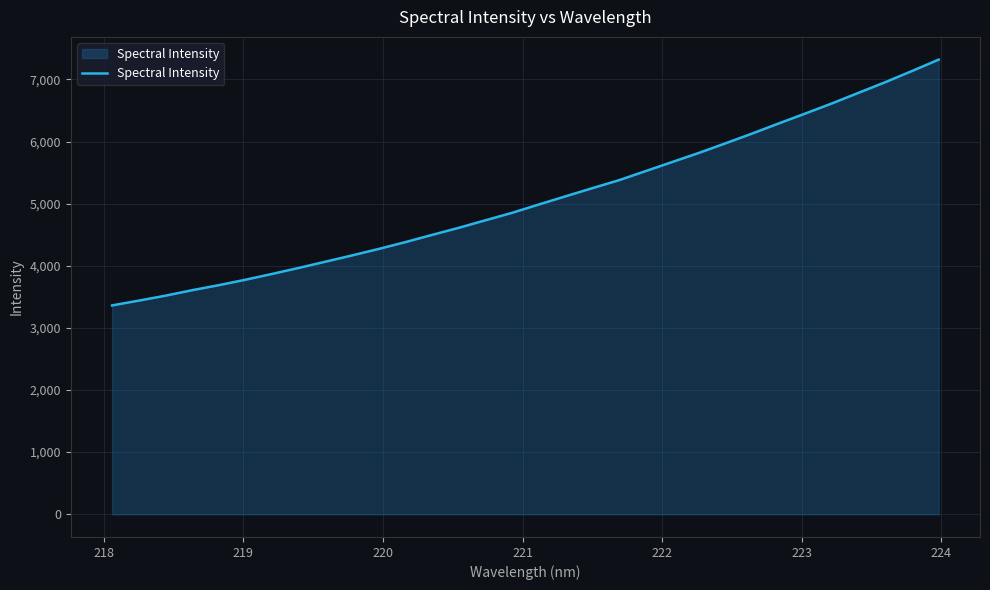

What is the maximum value shown in the chart?

7319.7